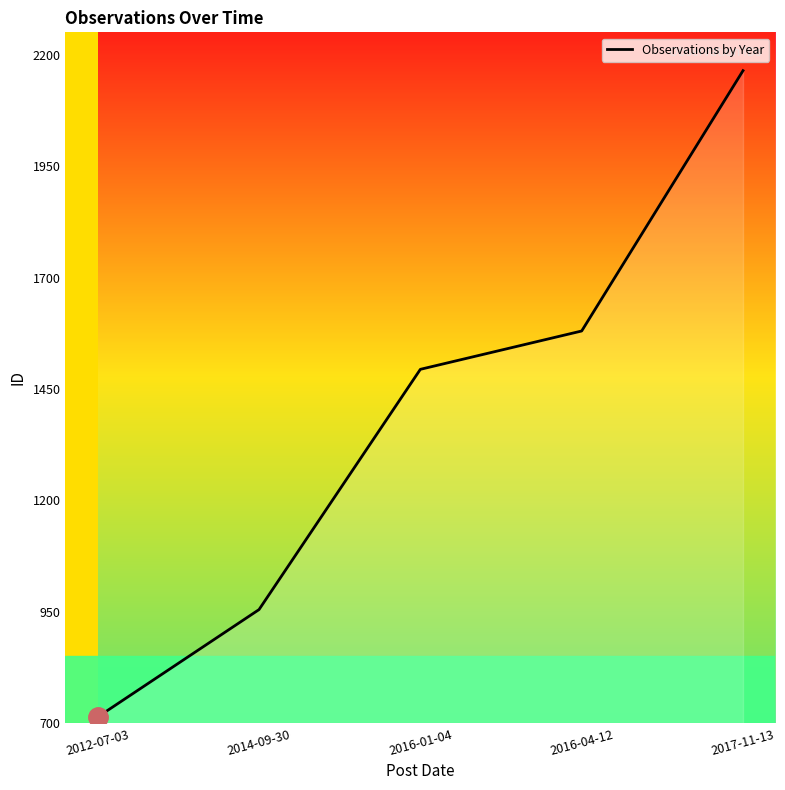

What is the minimum value shown in the chart?

714